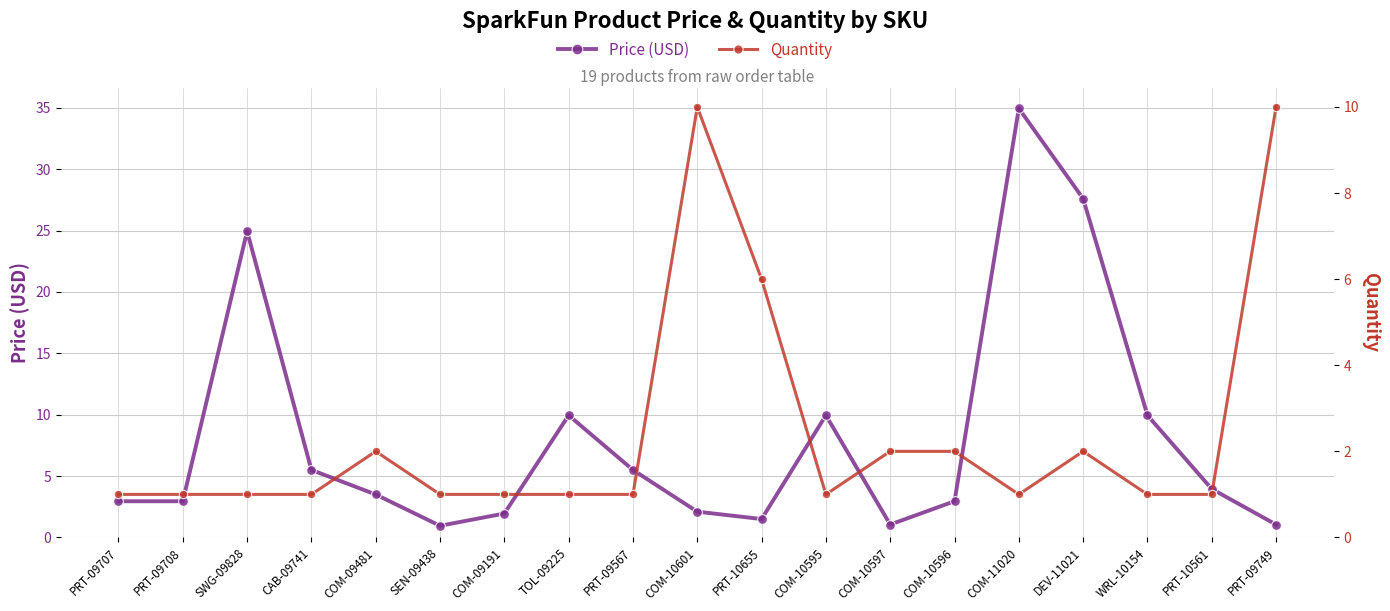

List the series in order of their peak value, lowest first.

Quantity, Price (USD)